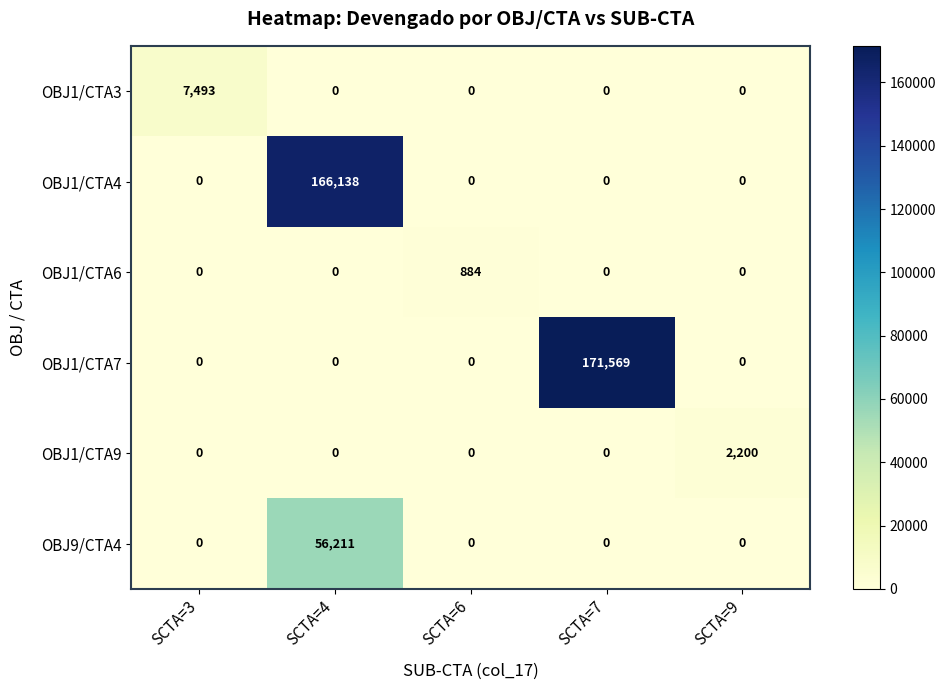

Rank the series by their maximum value, from lowest to highest.

OBJ1/CTA6, OBJ1/CTA9, OBJ1/CTA3, OBJ9/CTA4, OBJ1/CTA4, OBJ1/CTA7